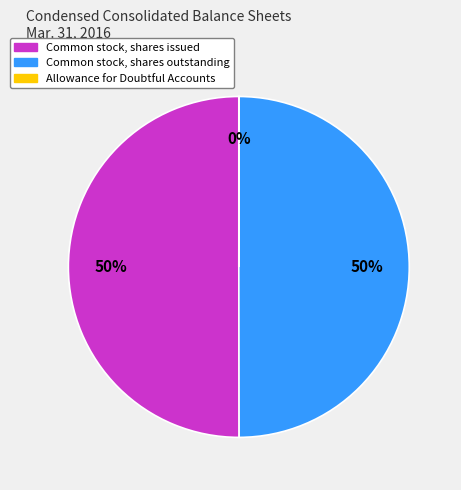

Is it true that Common stock, shares outstanding is 40% of the pie?

False